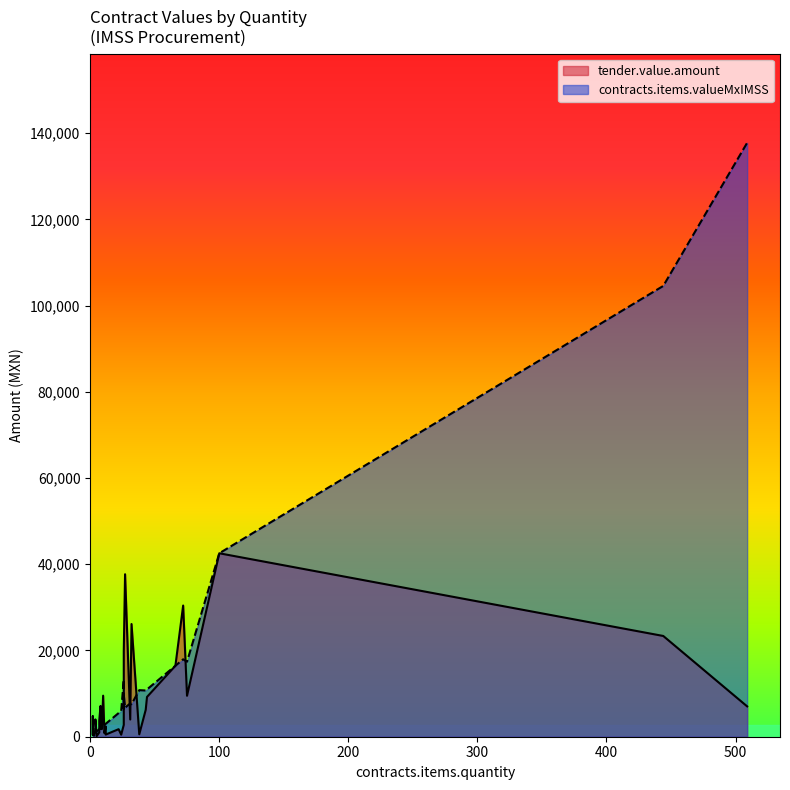

What is the greatest value displayed?

137749.6